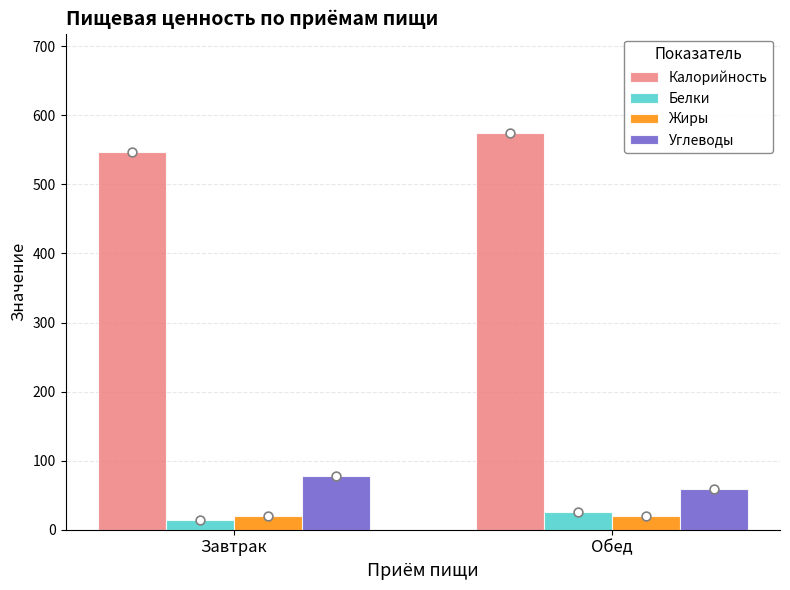

What are all the series names shown in the legend?

Калорийность, Белки, Жиры, Углеводы